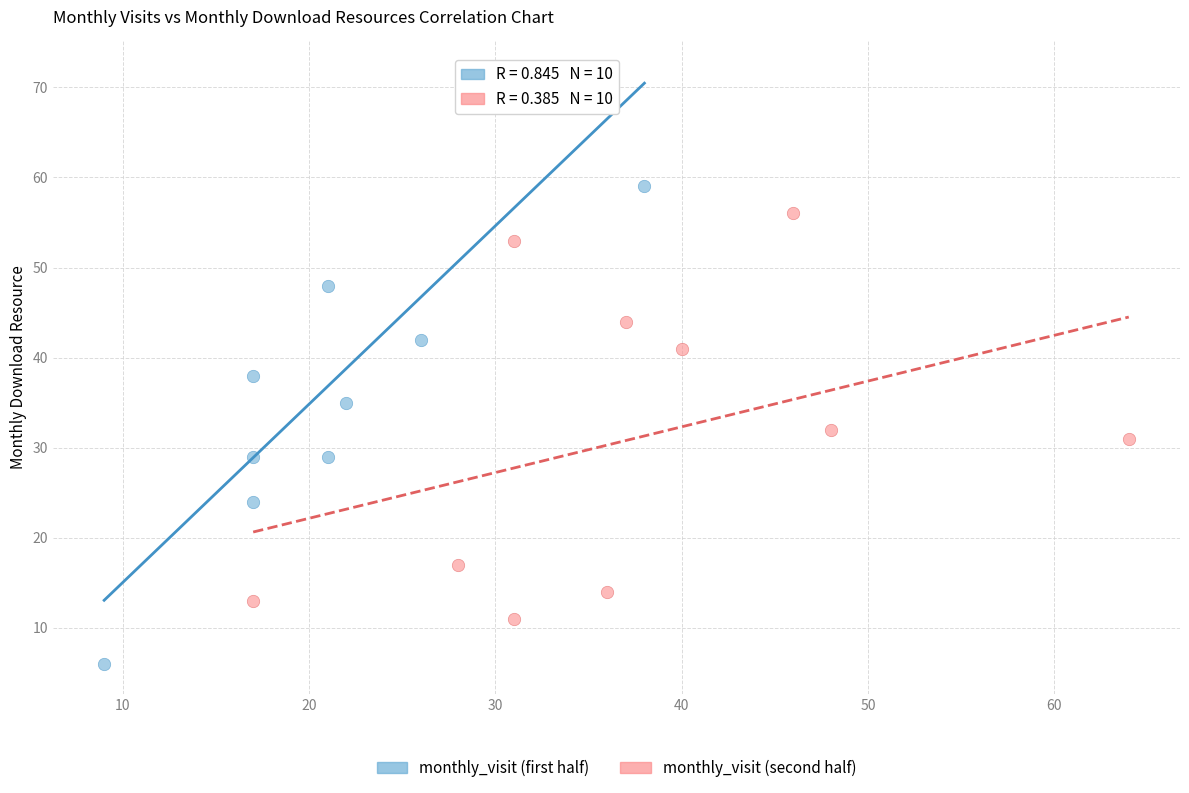

Which series reaches the minimum Y coordinate?

monthly_visit (first half)